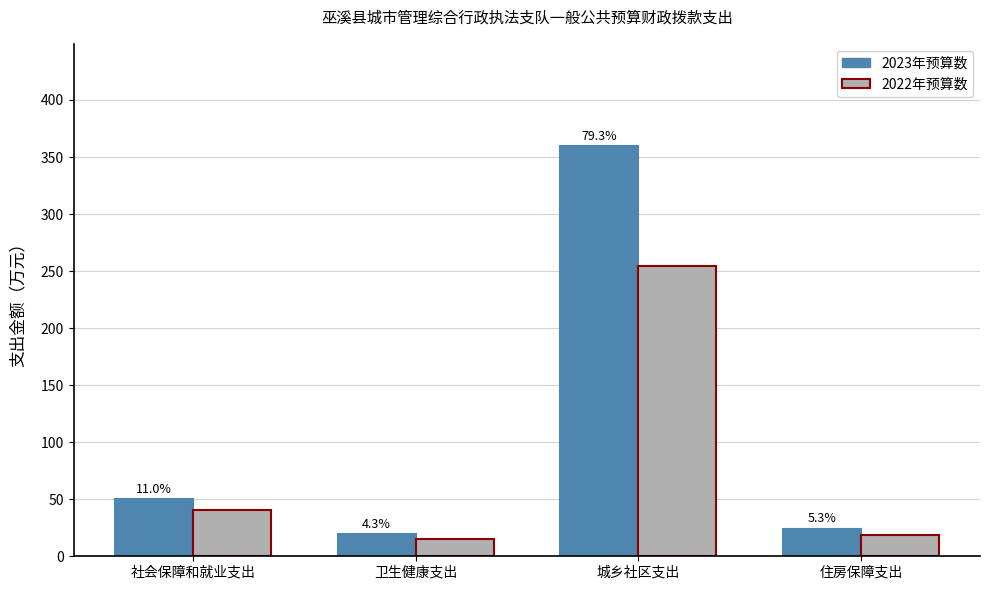

Which series has the largest total across all categories?

2023年预算数